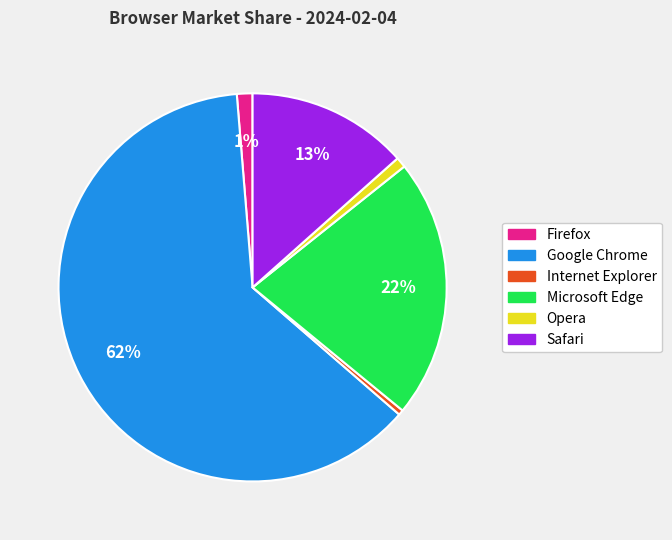

To the nearest percent, what portion does Safari represent?

13%